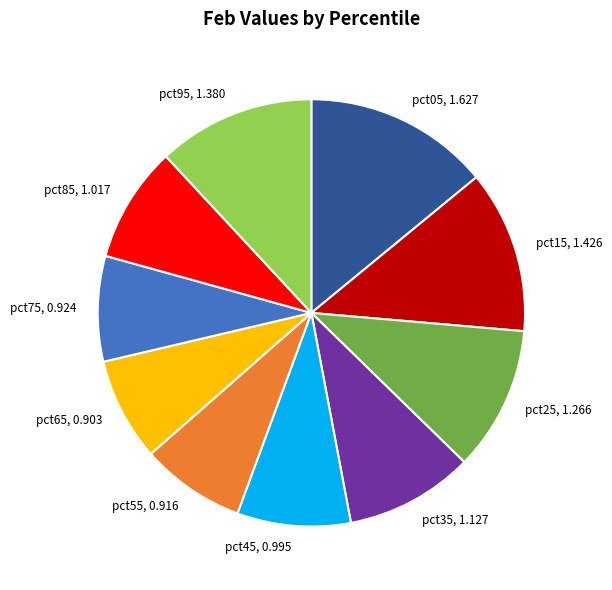

How many slices are in this pie chart?

10